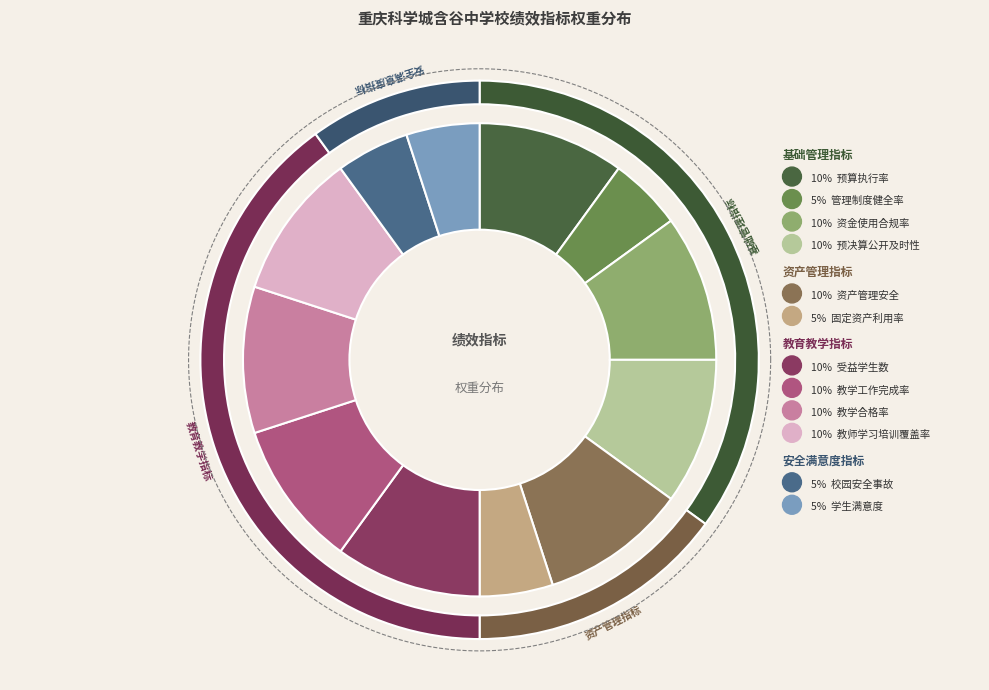

What percentage is NOT represented by 资金使用合规率?

90.0%